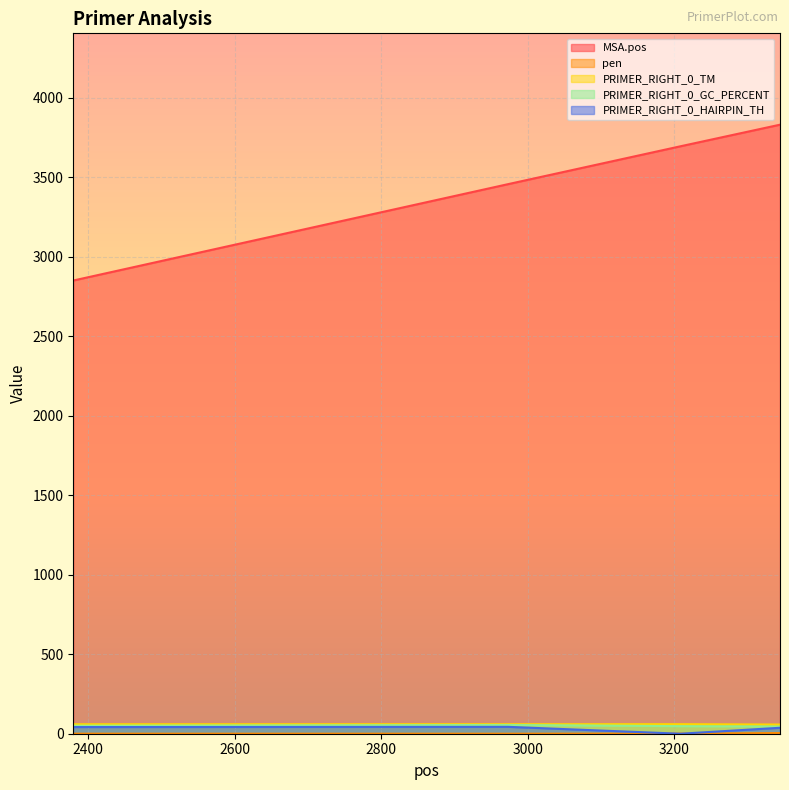

Is it true that PRIMER_RIGHT_0_TM equals 57.8 at 3344?

True